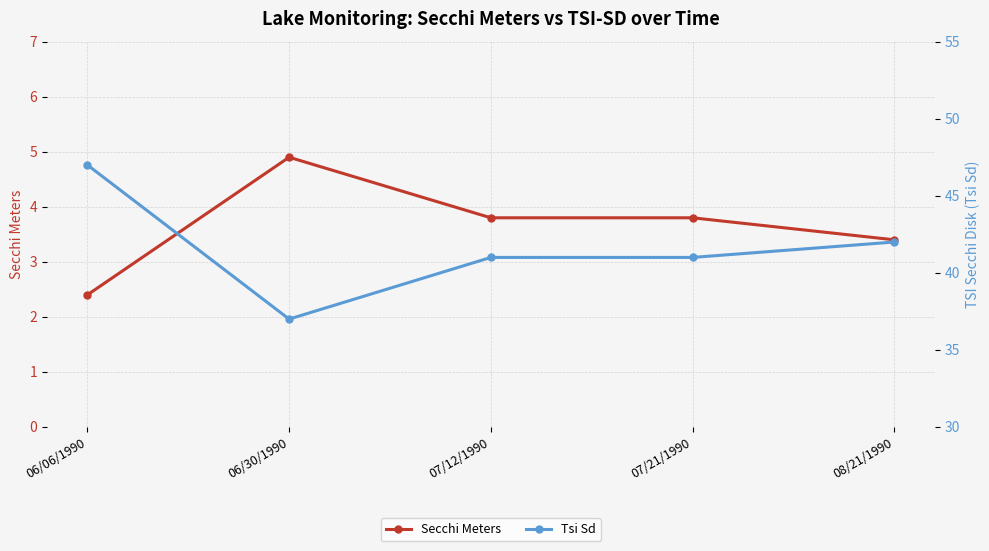

True or false: Secchi Meters has a value of 1.5 at 06/06/1990.

False